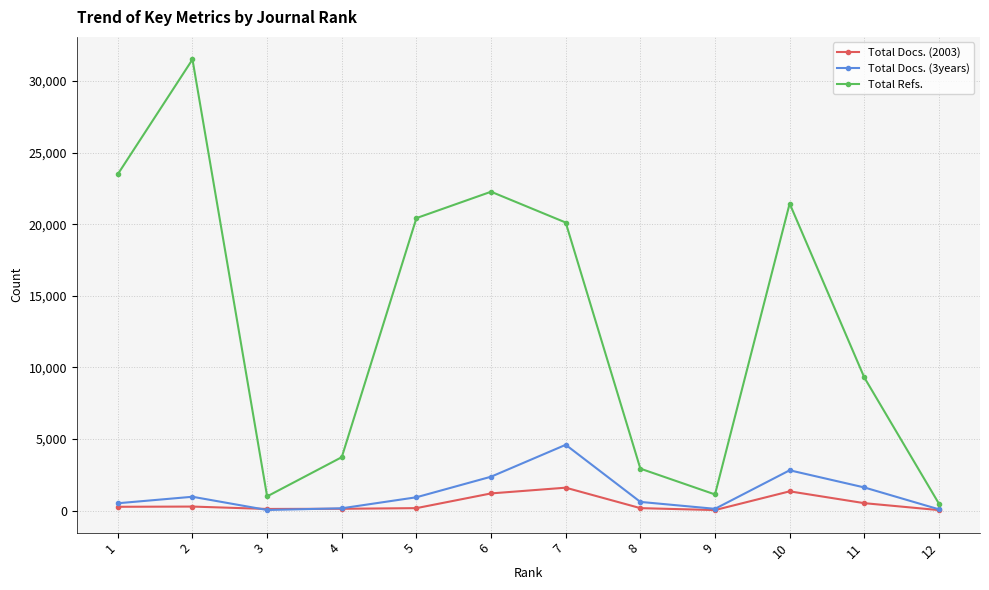

True or false: Total Docs. (3years) has more than 0 points higher than both neighbors.

True